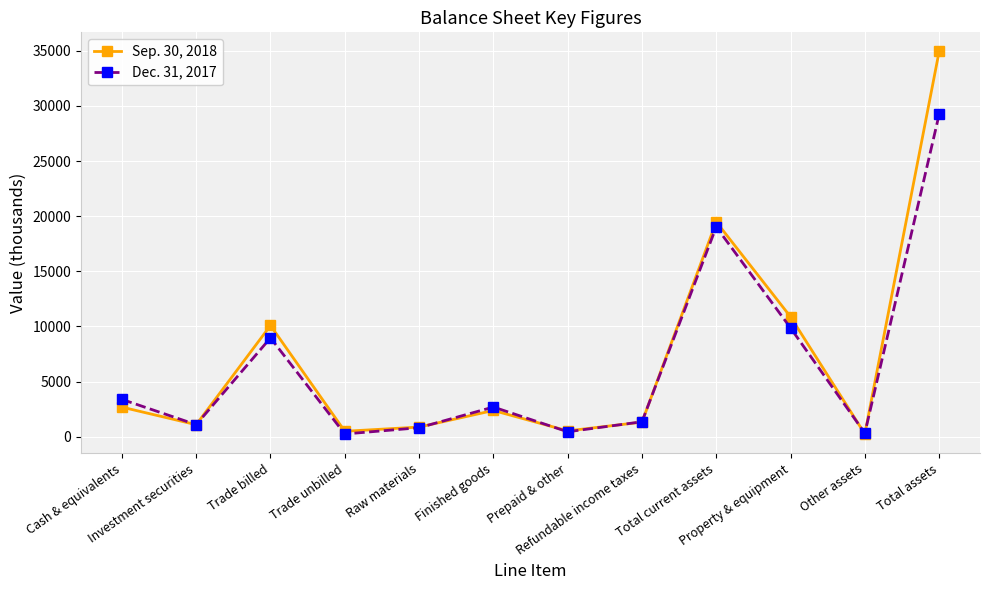

What are all the series names shown in the legend?

Sep. 30, 2018, Dec. 31, 2017